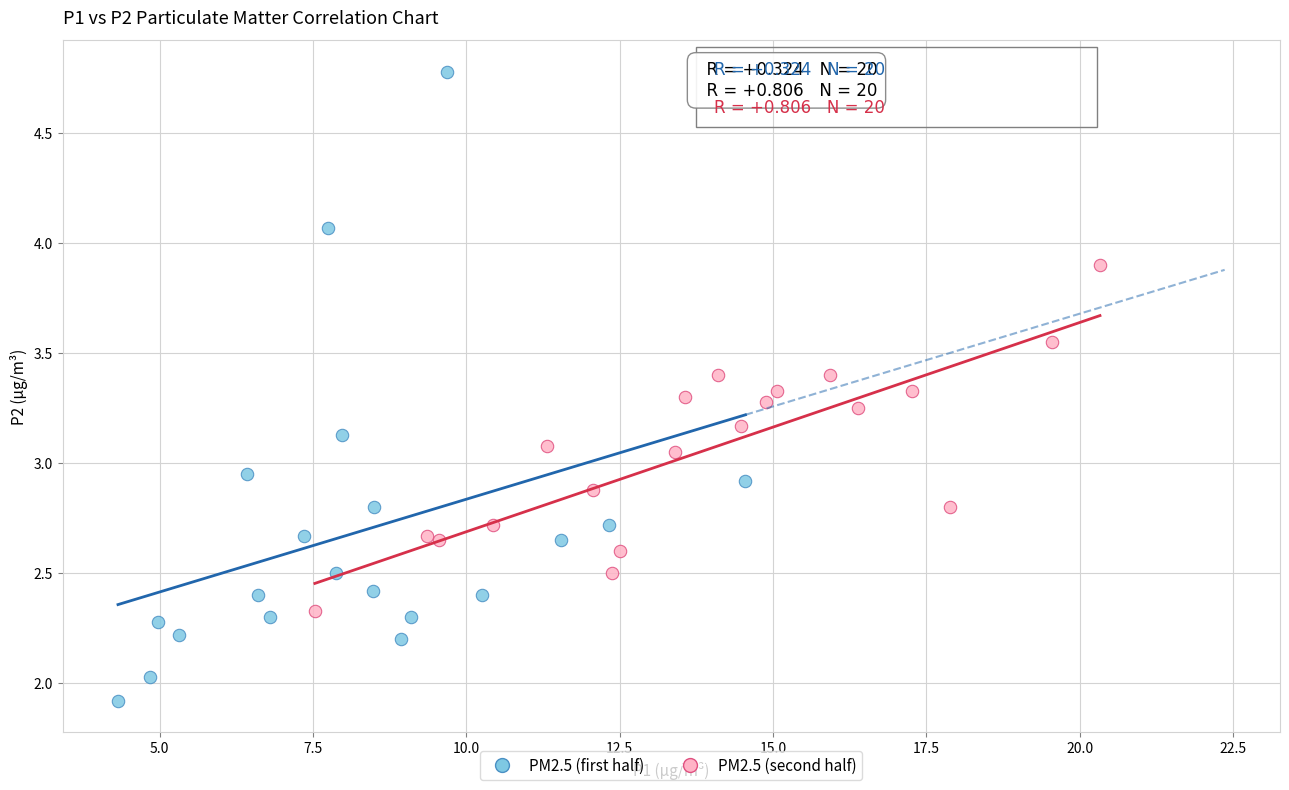

Which series contains the highest Y value?

PM2.5 (first half)